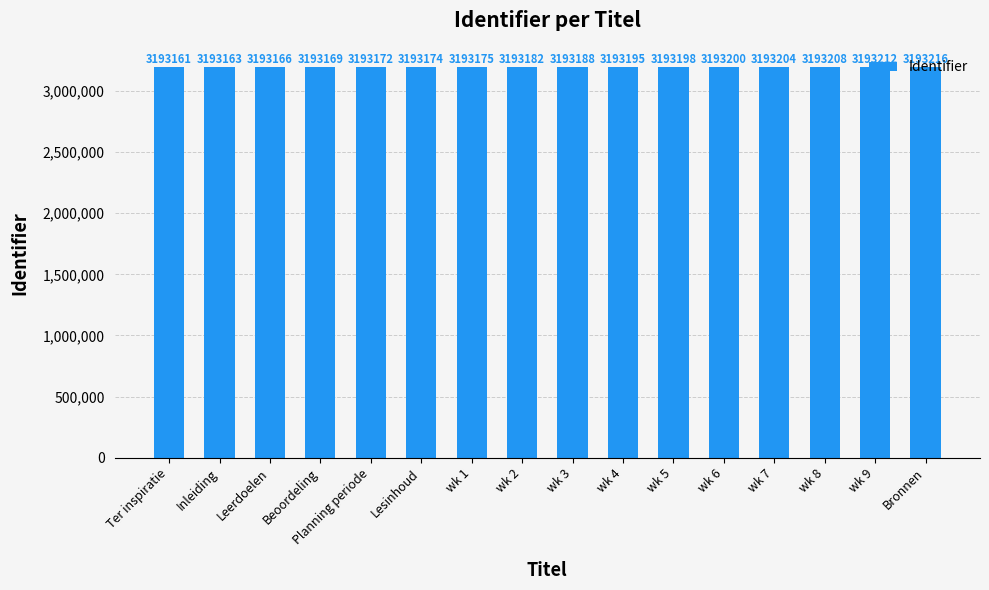

What is the change in value from Inleiding to Lesinhoud?

+11